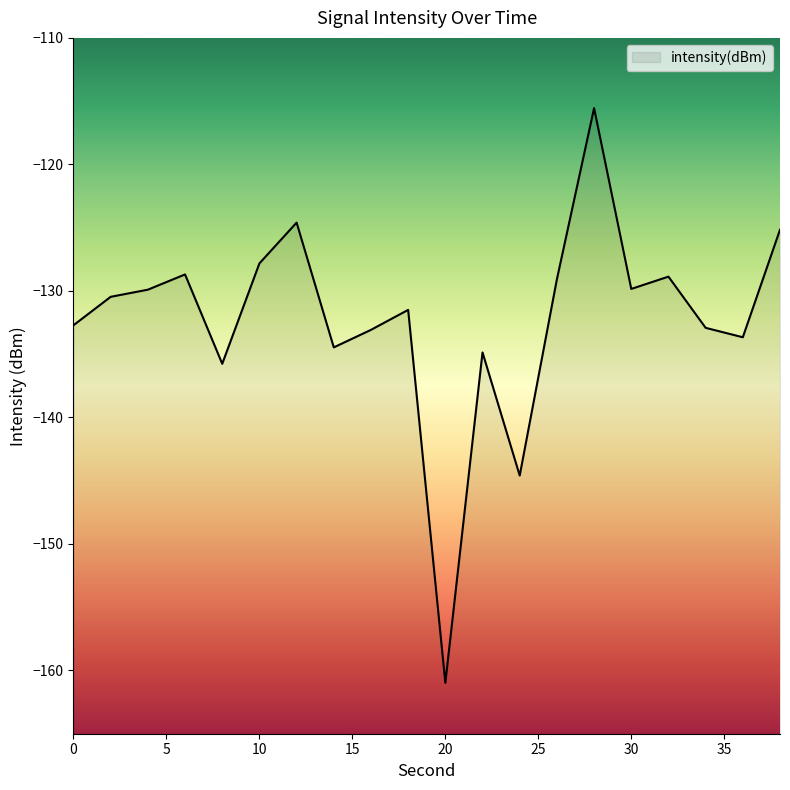

Rank the categories by value from lowest to highest.

20, 24, 8, 22, 14, 36, 16, 34, 0, 18, 2, 4, 30, 26, 32, 6, 10, 38, 12, 28